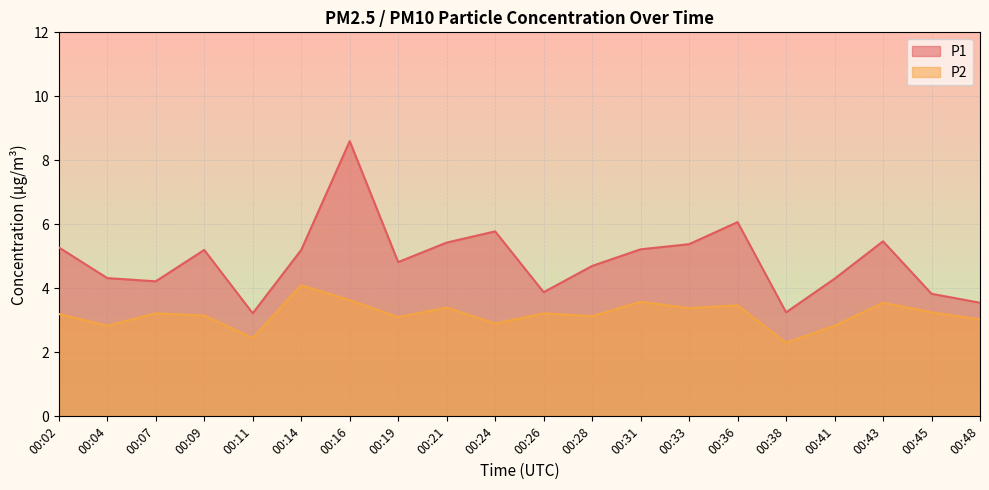

List the series in order of their peak value, highest first.

P1, P2